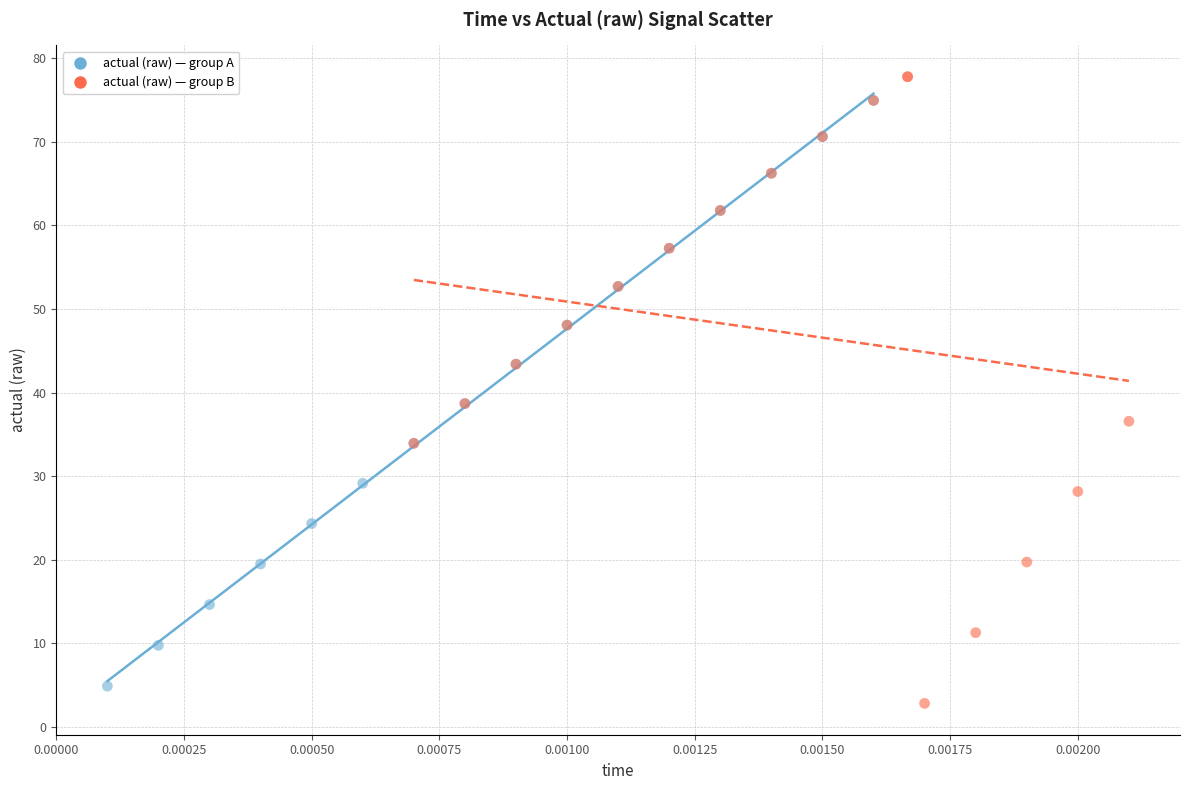

Which series has the largest Y range (max minus min)?

actual (raw) — group B